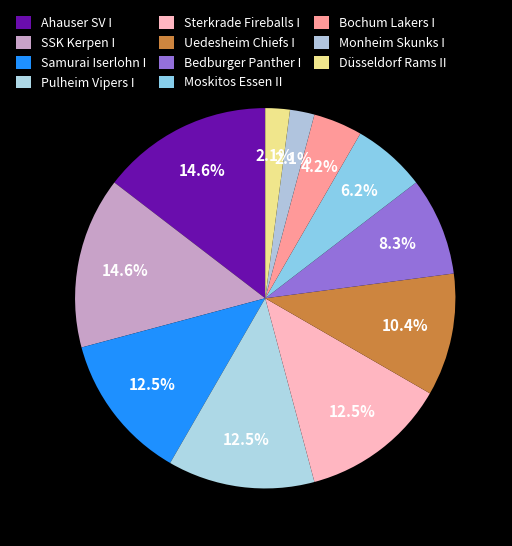

Count the number of slices in the pie.

11